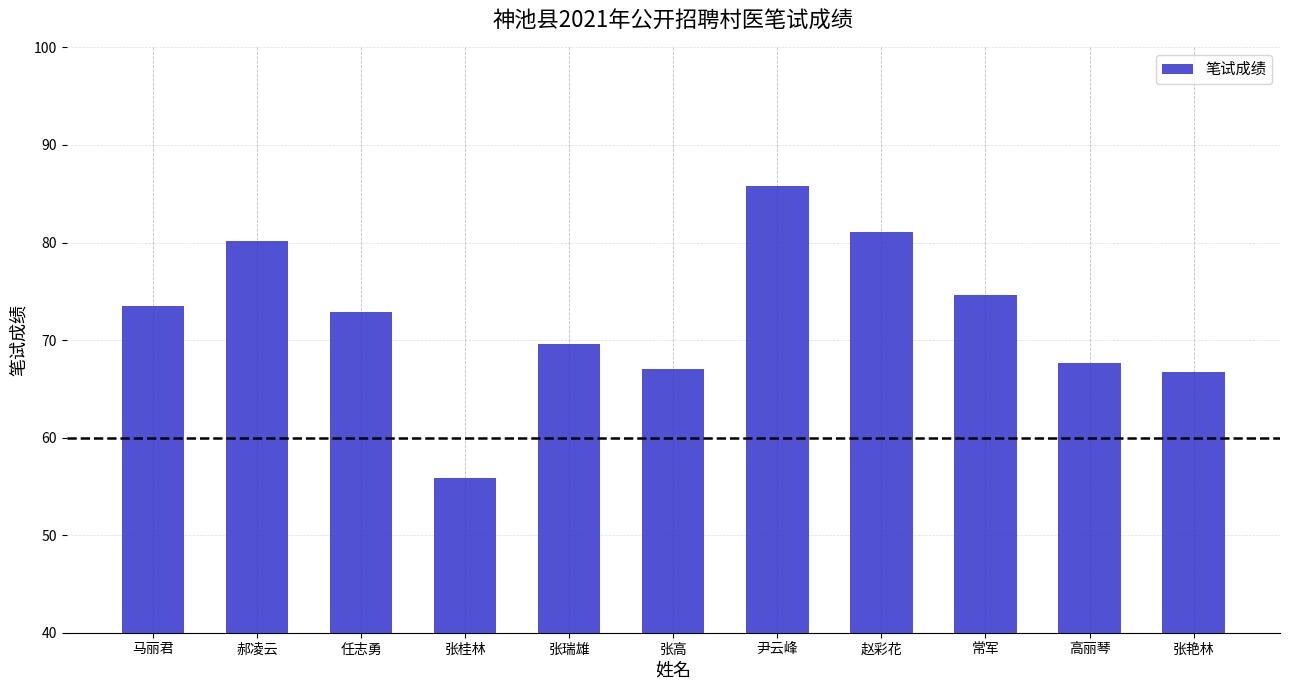

What is the value of the 6th bar from the left?

67.0